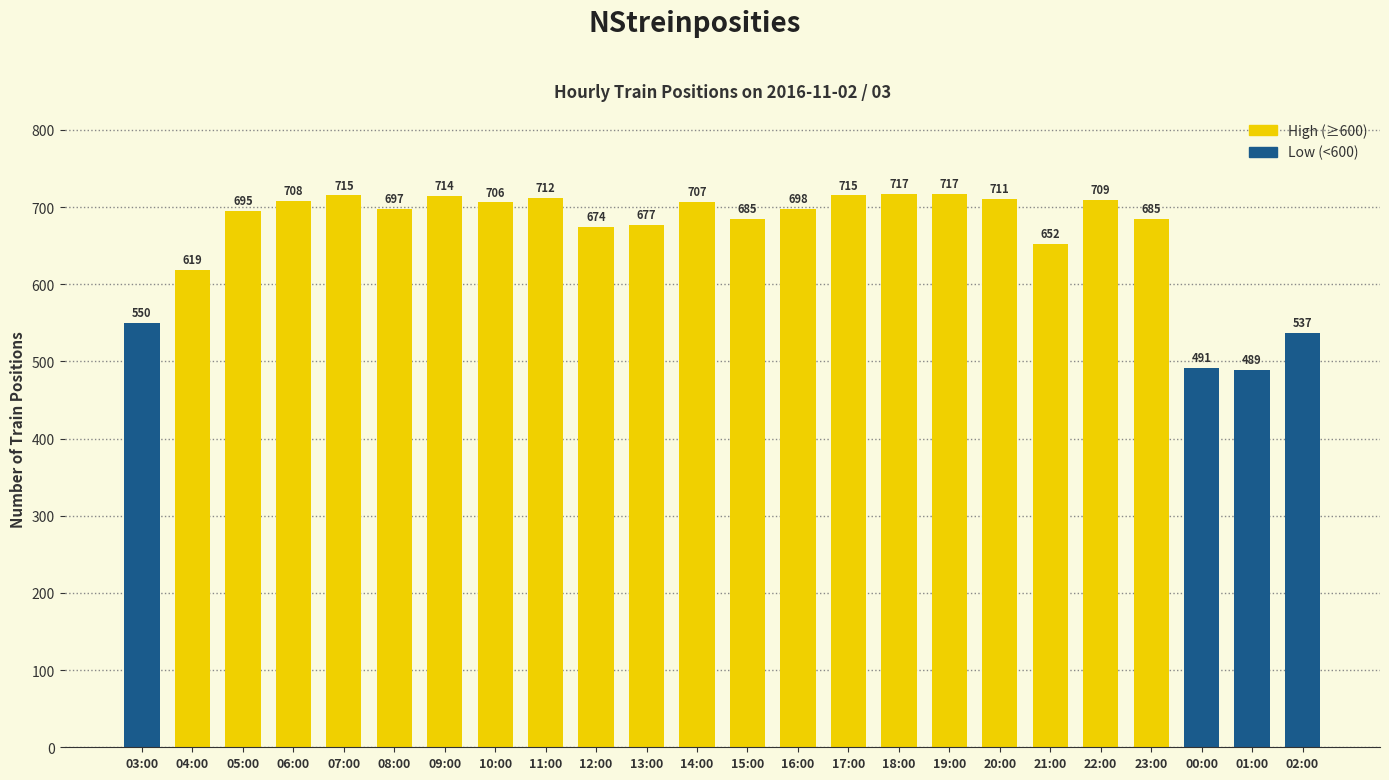

What is the minimum value shown in the chart?

489